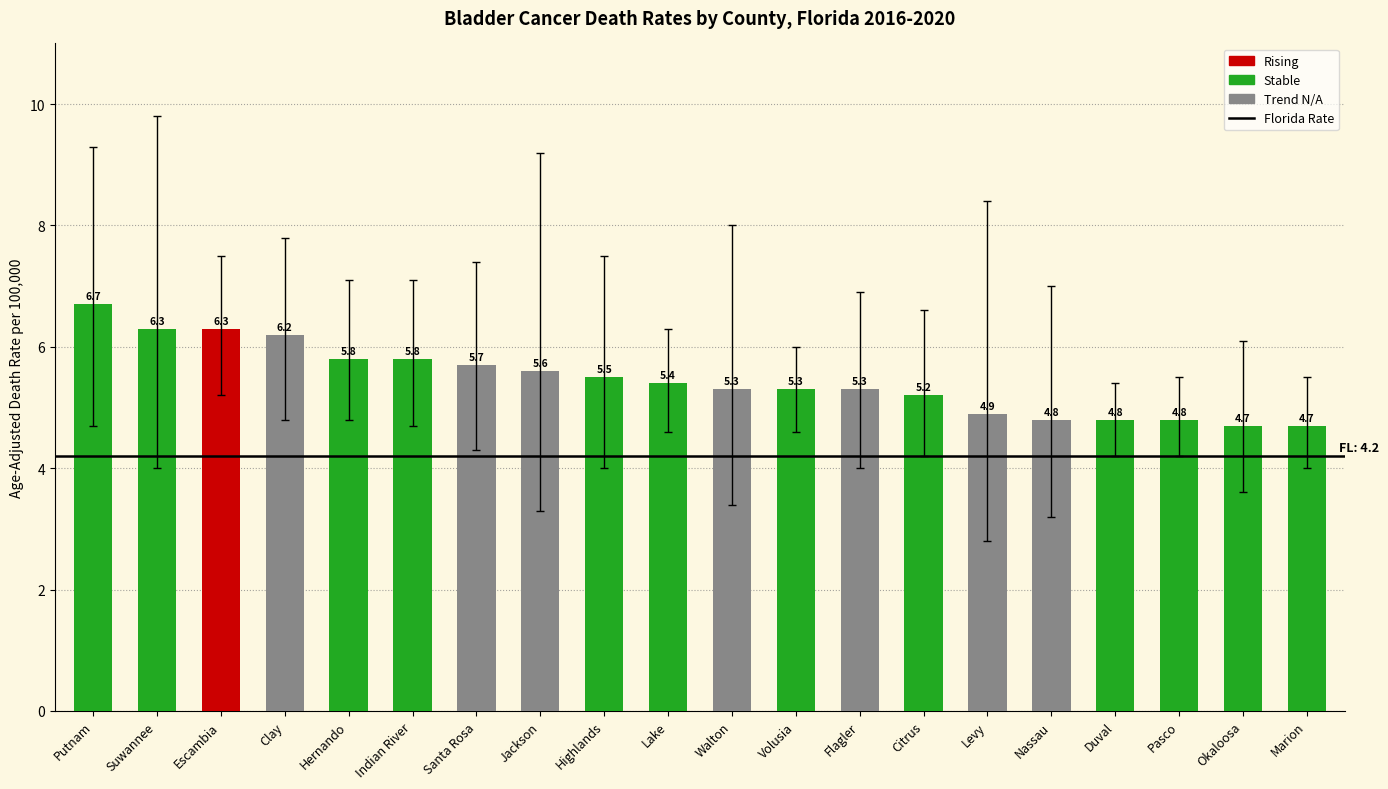

What is the average value?

5.5